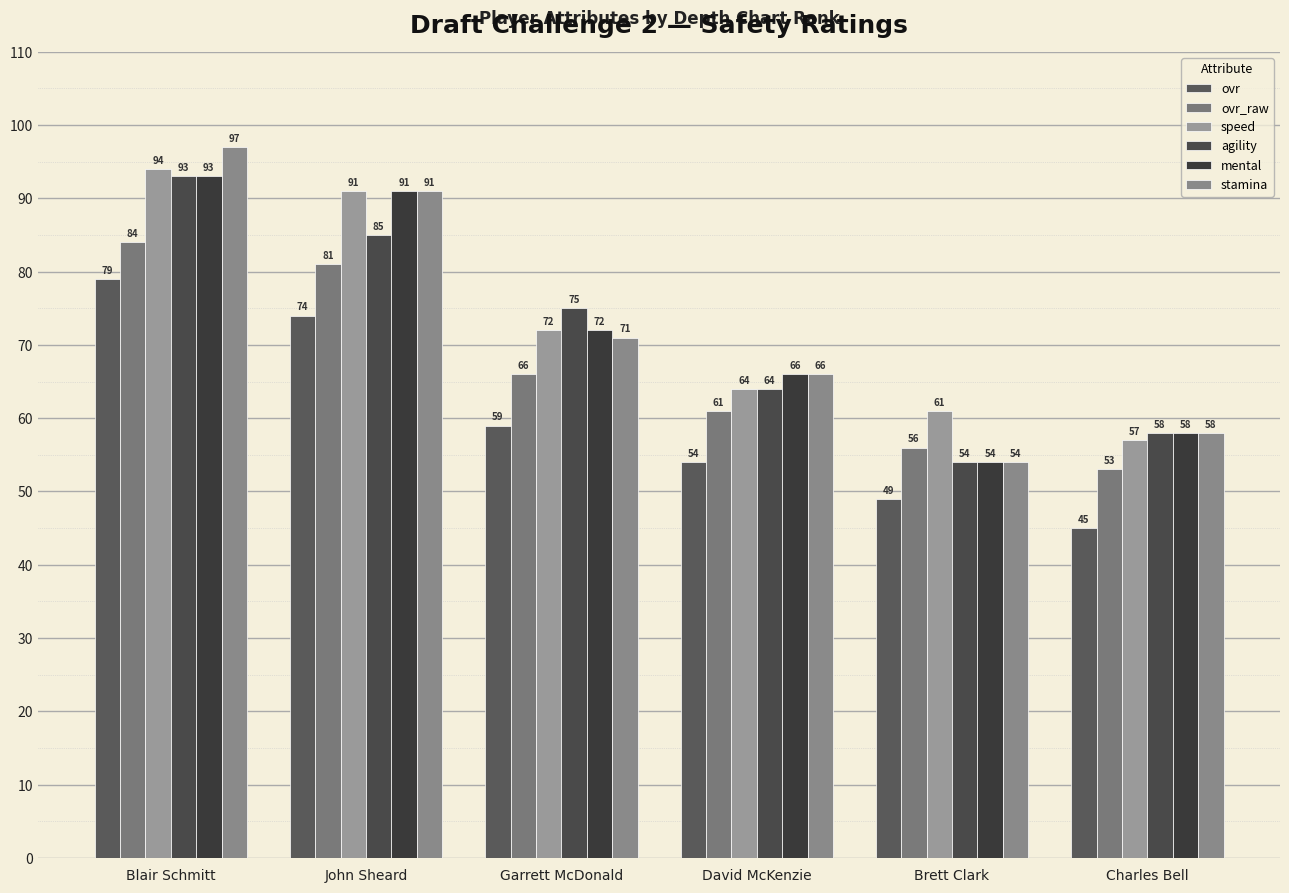

How many series are shown in this chart?

6